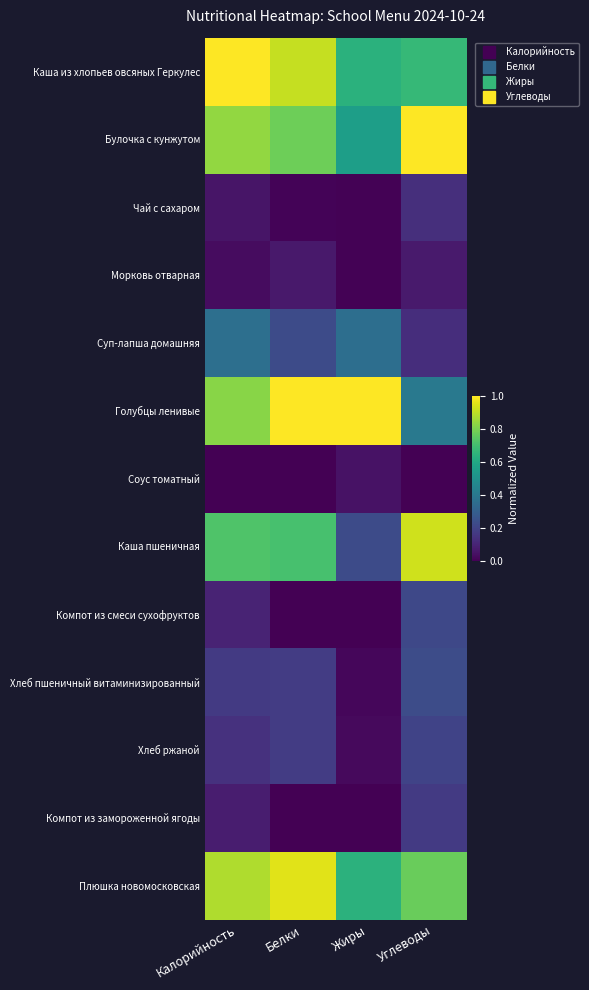

Rank the series at Углеводы from highest to lowest value.

Булочка с кунжутом, Каша пшеничная, Плюшка новомосковская, Каша из хлопьев овсяных Геркулес, Голубцы ленивые, Хлеб пшеничный витаминизированный, Компот из смеси сухофруктов, Хлеб ржаной, Компот из замороженной ягоды, Чай с сахаром, Суп-лапша домашняя, Морковь отварная, Соус томатный